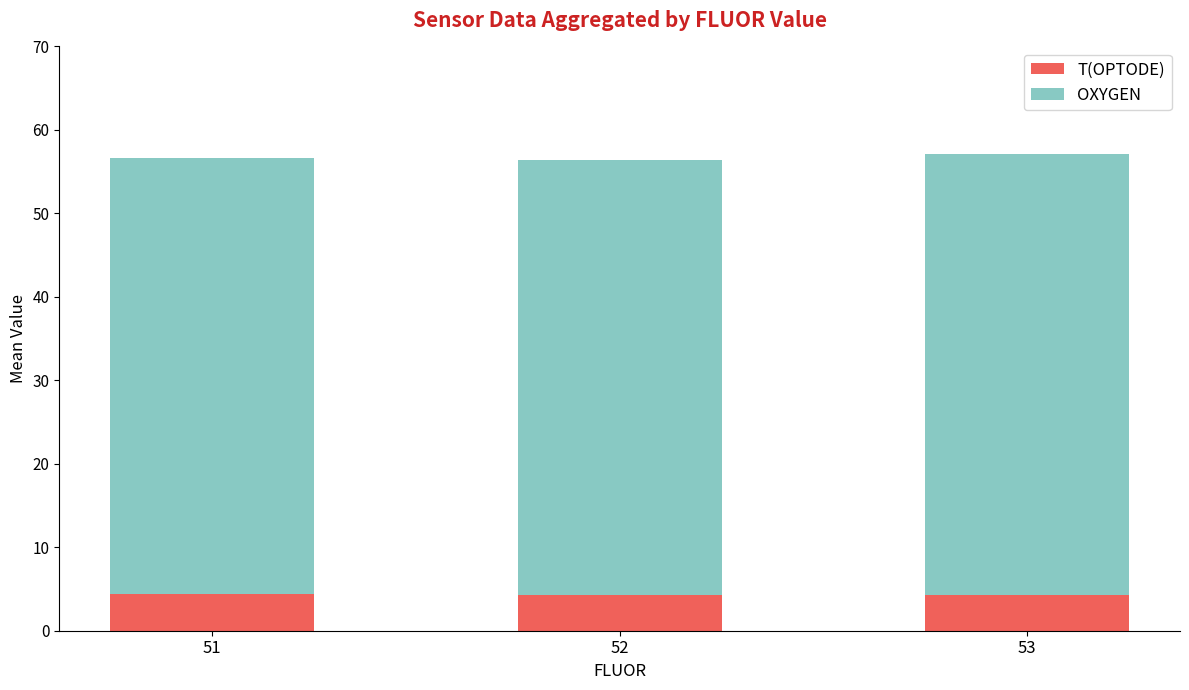

The T(OPTODE) series shows 1.5 at 52. True or false?

False